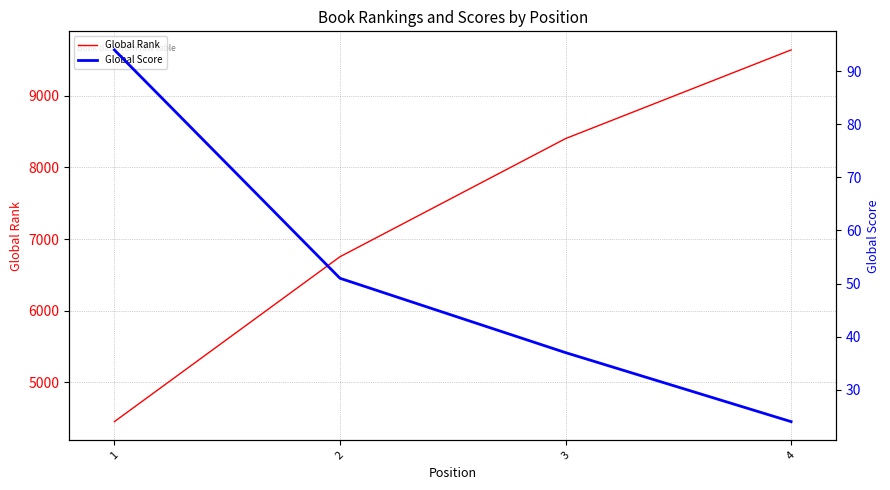

Reading right to left, what are all the values shown in this chart?

Global Rank: 4=9642	3=8403	2=6752	1=4448
Global Score: 4=24	3=37	2=51	1=94